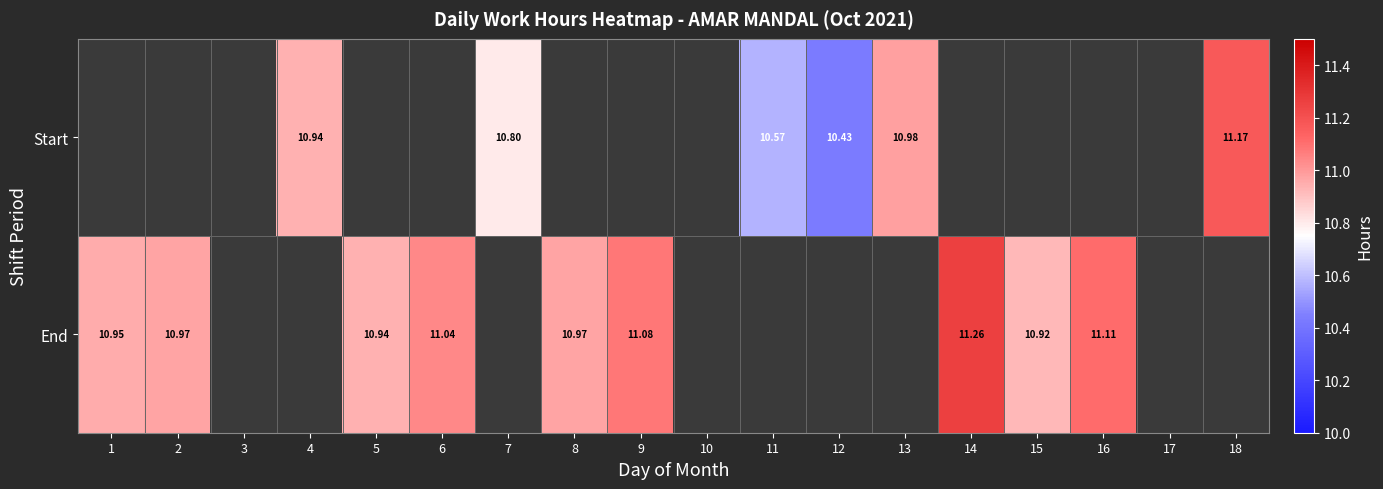

Which series changed the most between 14 and 16?

End